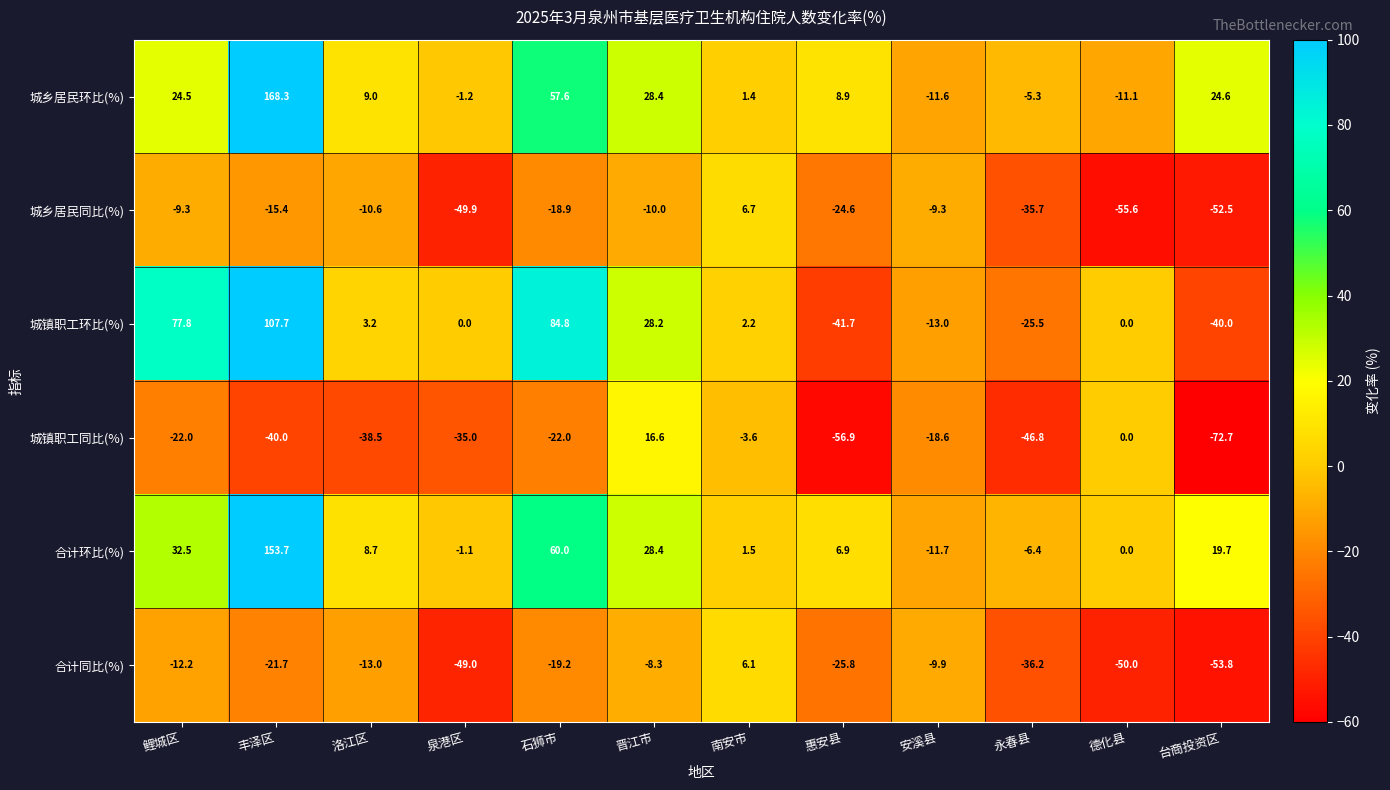

At how many categories does at least one series exceed 21?

5